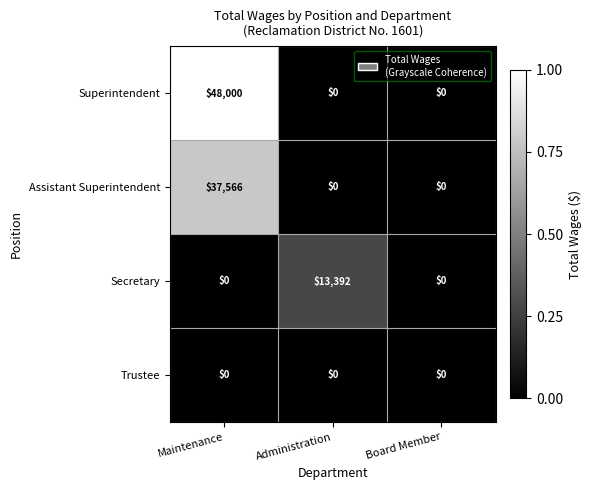

Which label corresponds to the largest value in the chart?

Maintenance